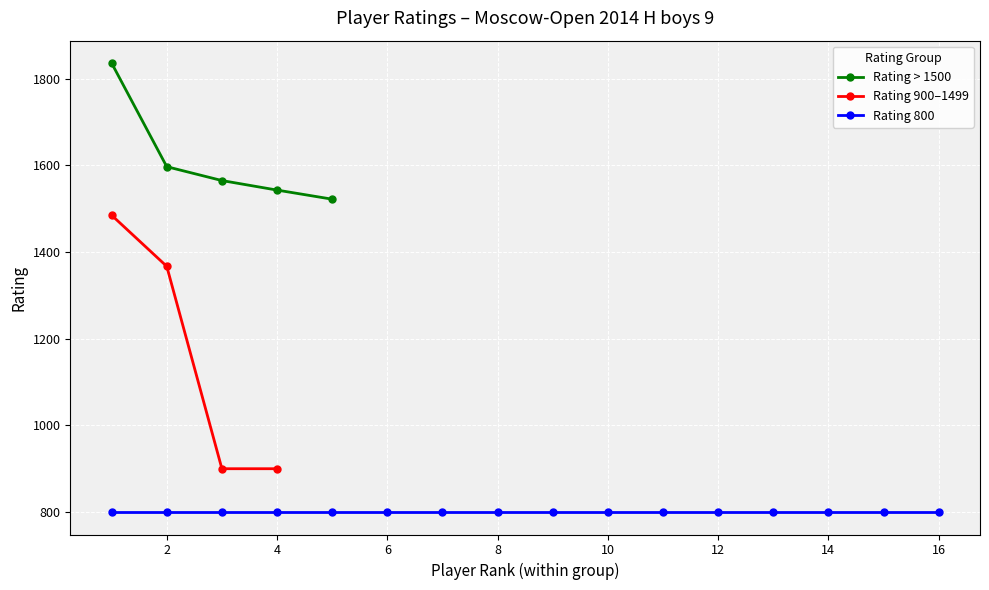

Which category has the highest value across all series?

1